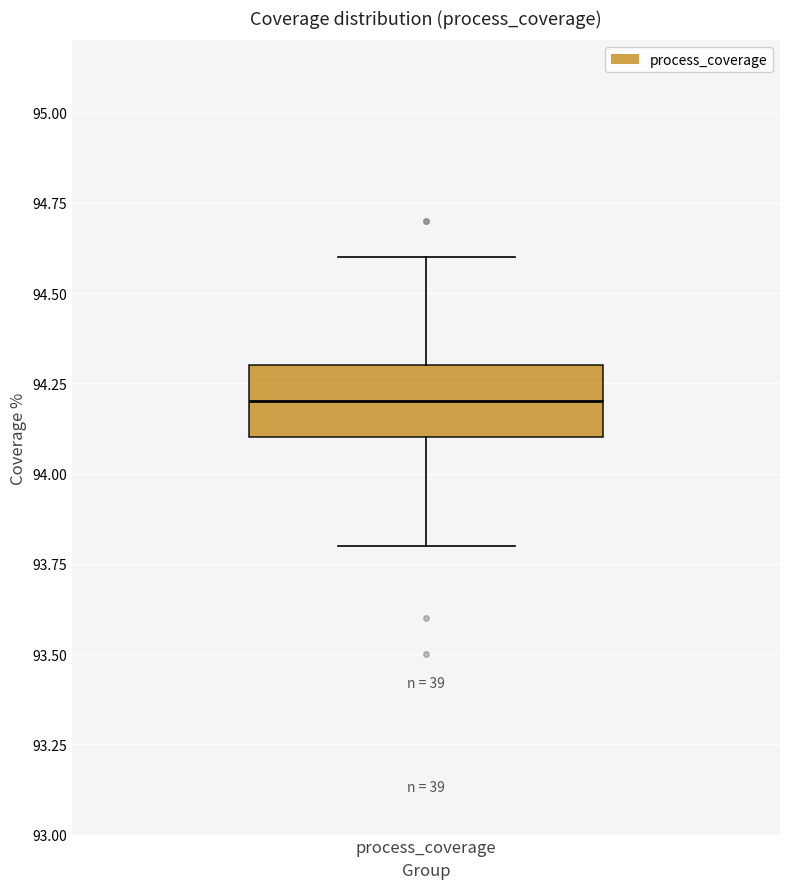

Transcribe this box plot: give where the median line is, the range the box spans, and where the two whiskers end, as read against the y-axis. The values are not printed on the chart, so give them approximately, as read against the axis.

median 94.2, box 94.1 to 94.3, whiskers 93.8 to 94.6